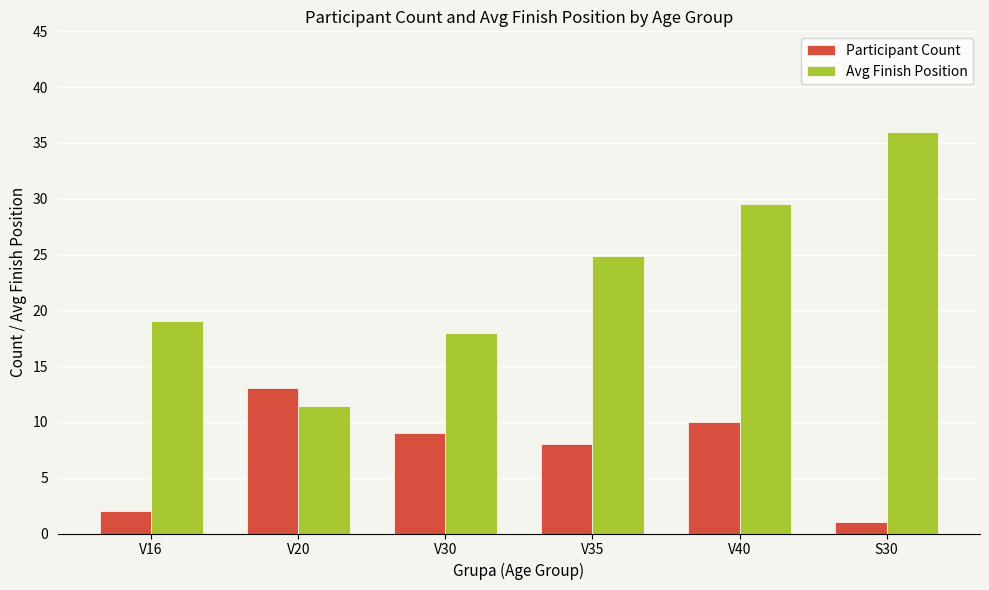

What are all the series names shown in the legend?

Participant Count, Avg Finish Position